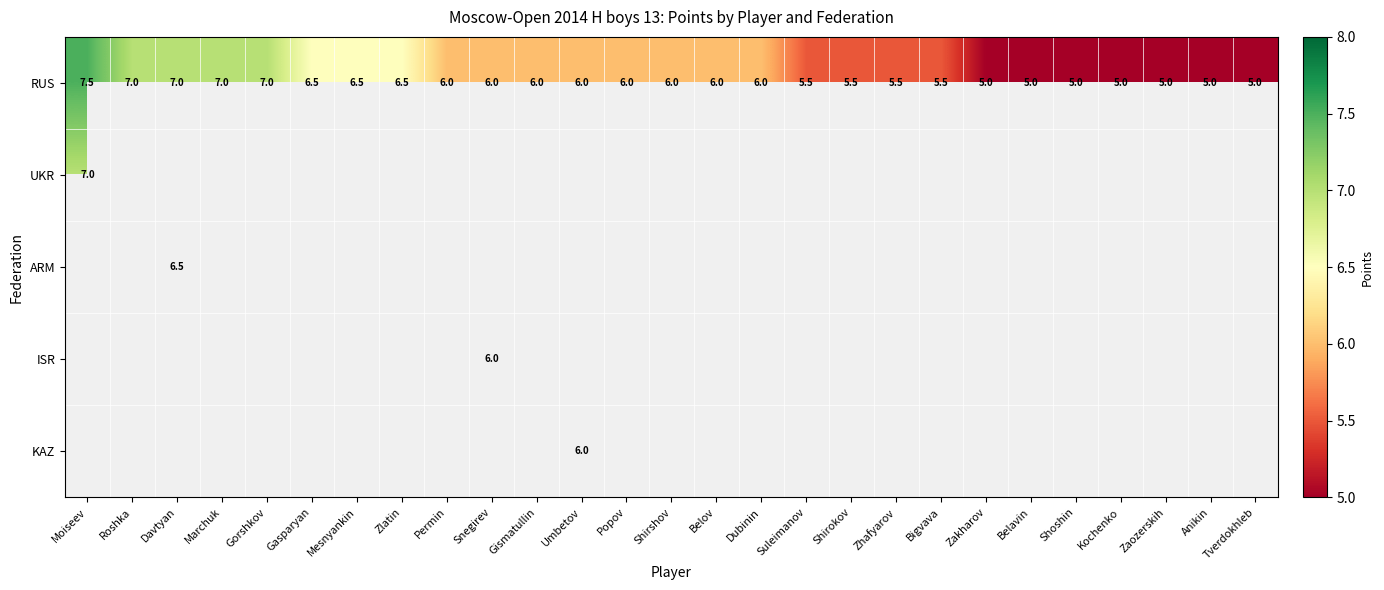

What is the maximum value shown in the chart?

7.5